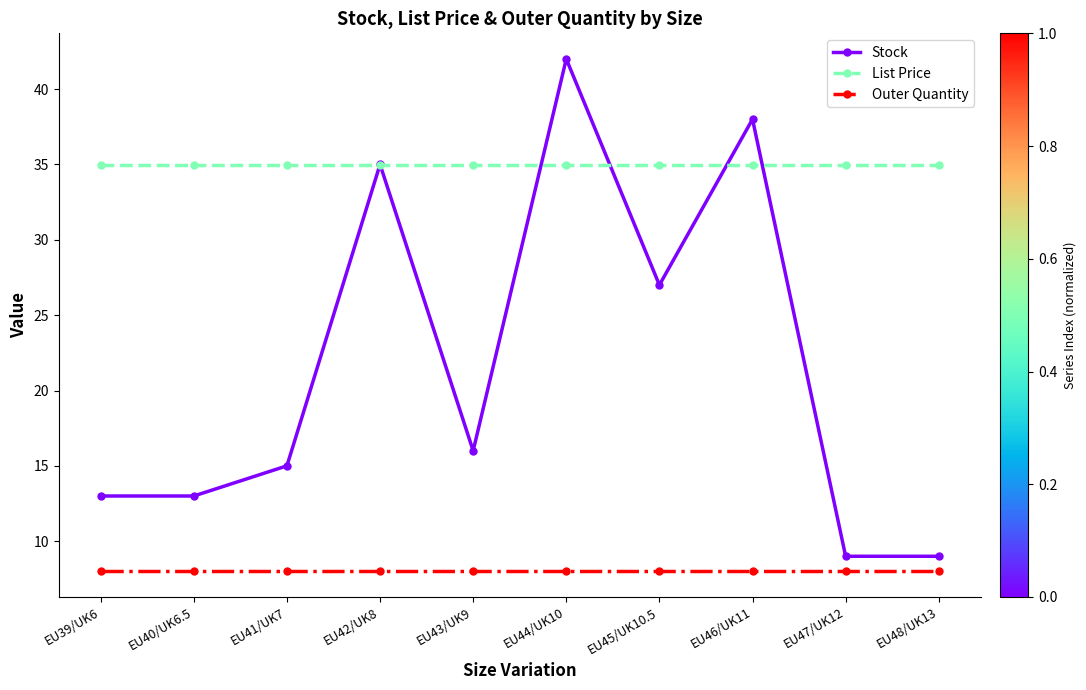

Which series has the largest total across all categories?

List Price